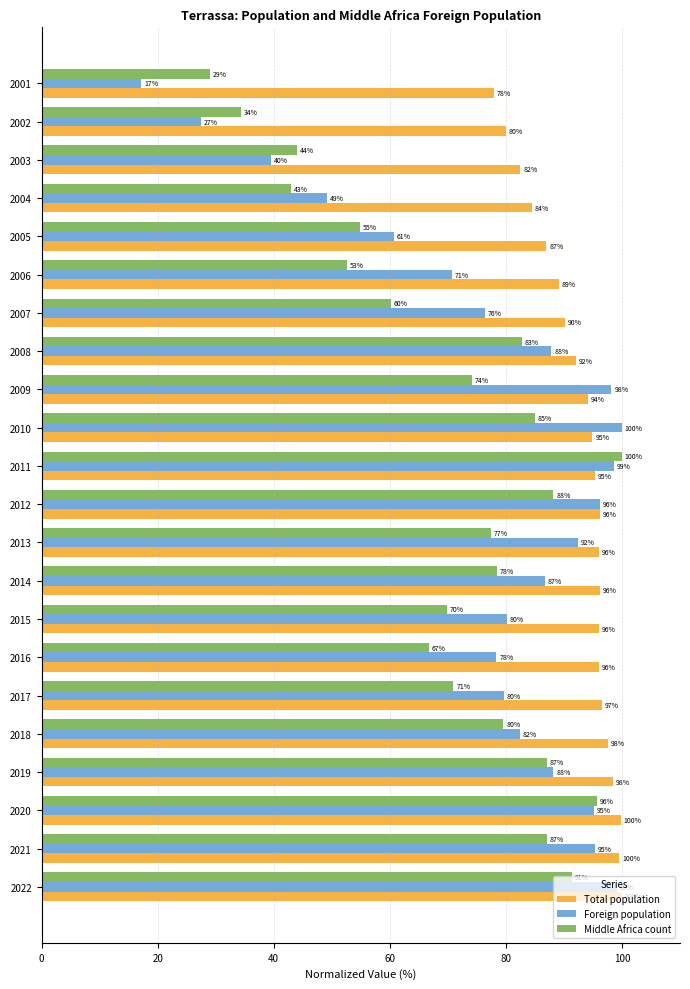

Between 2019 and 2018, which series saw the biggest shift?

Middle Africa count